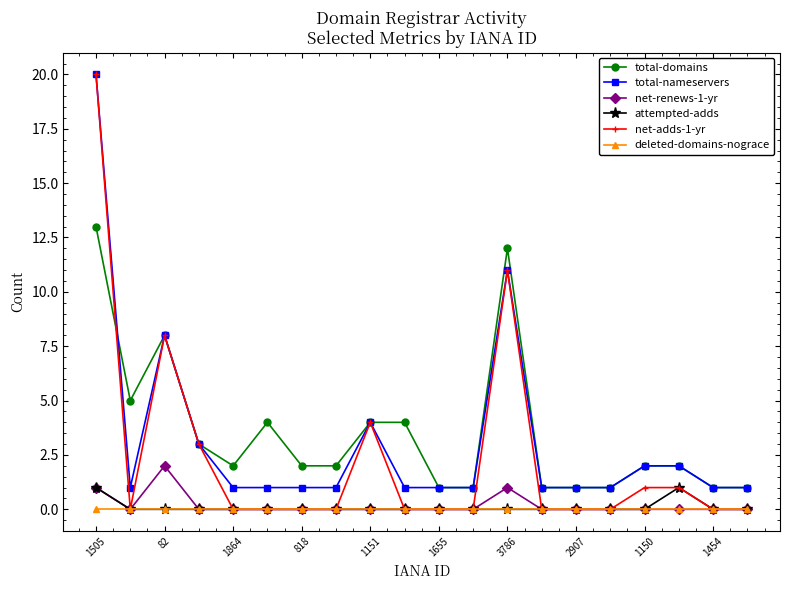

Which series has the largest range (max minus min)?

net-adds-1-yr